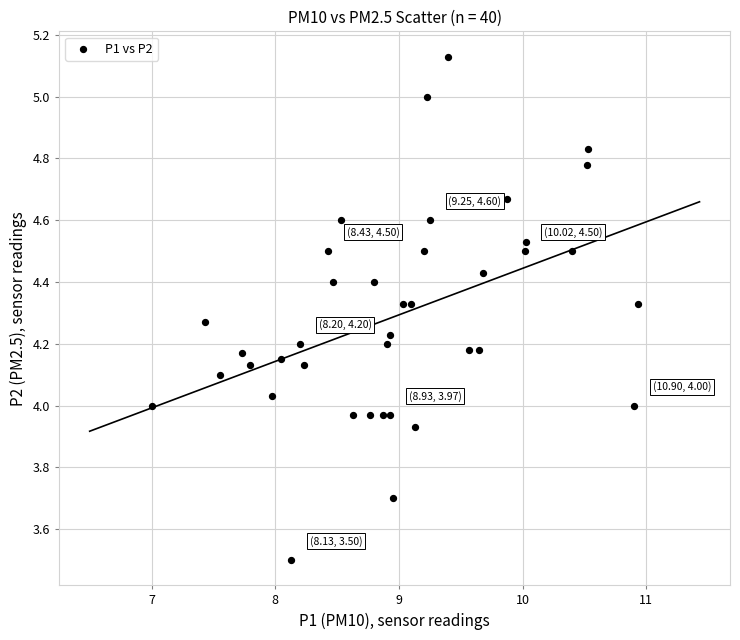

What is the range of Y values (max minus min)?

1.6